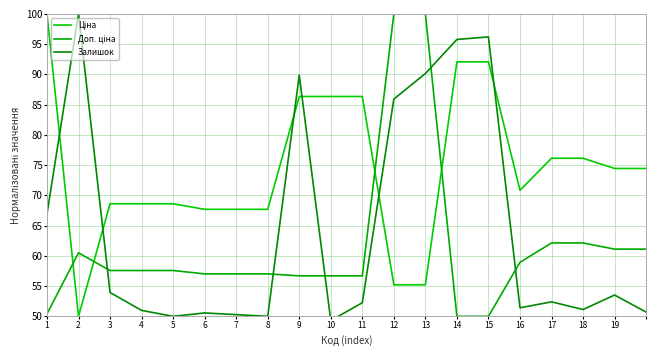

Rank the series by their average value, from lowest to highest.

Доп. ціна, Залишок, Ціна